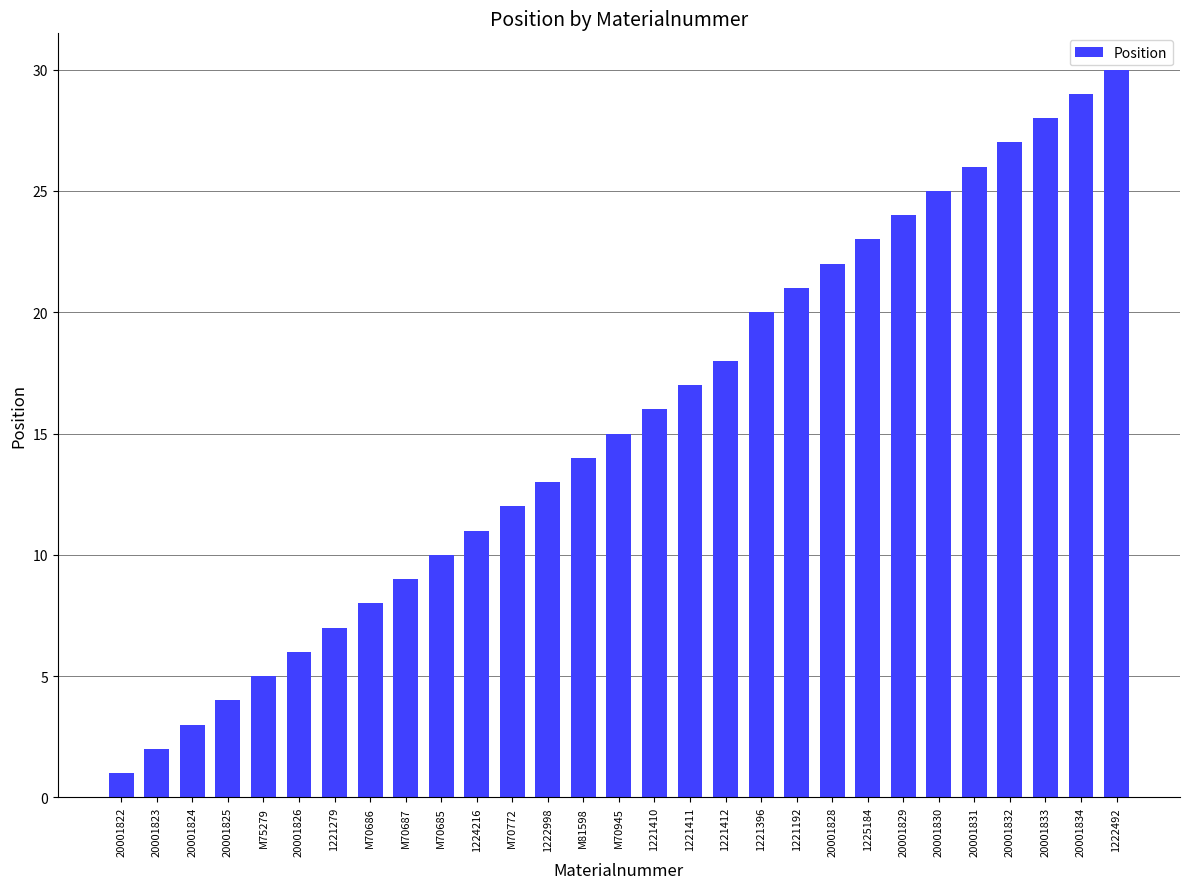

What is the minimum value shown in the chart?

1